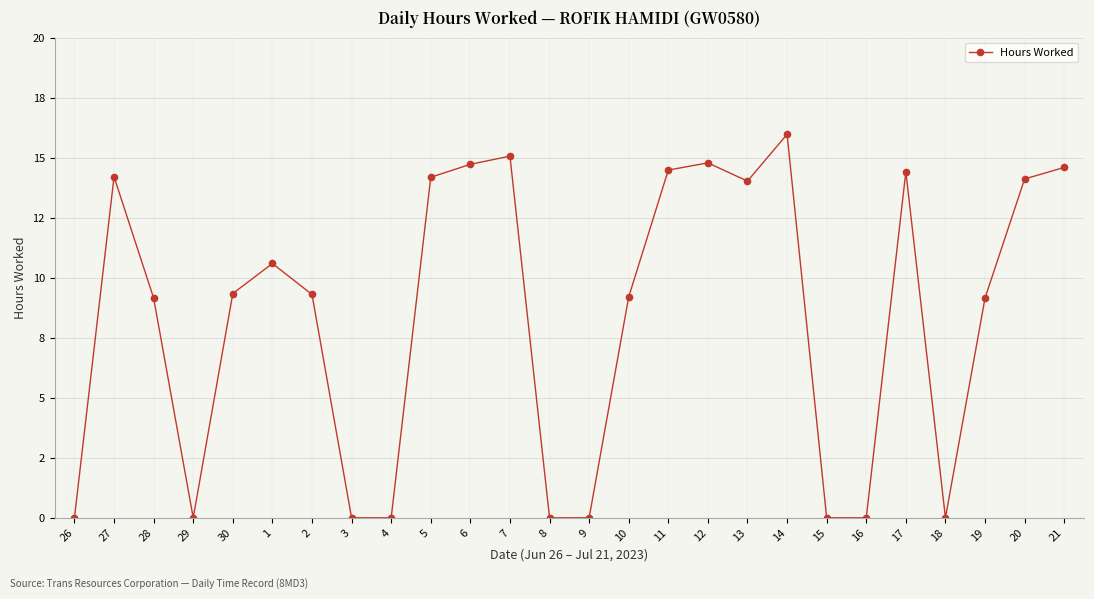

What value does the data have at 11?

14.5